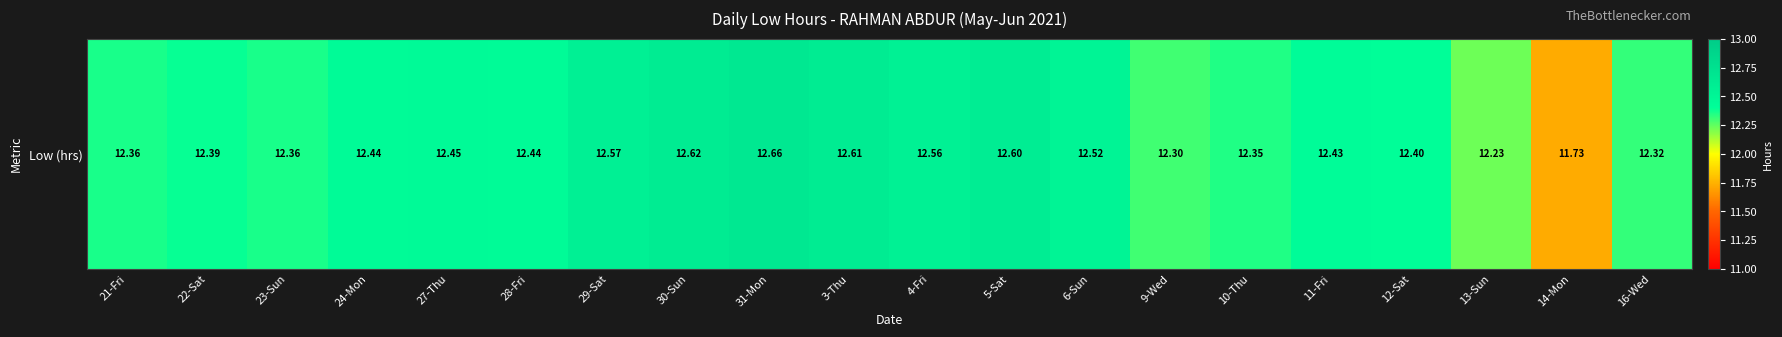

Reading left to right, what are all the values shown in this chart?

12.4	12.4	12.4	12.4	12.4	12.4	12.6	12.6	12.7	12.6	12.6	12.6	12.5	12.3	12.3	12.4	12.4	12.2	11.7	12.3